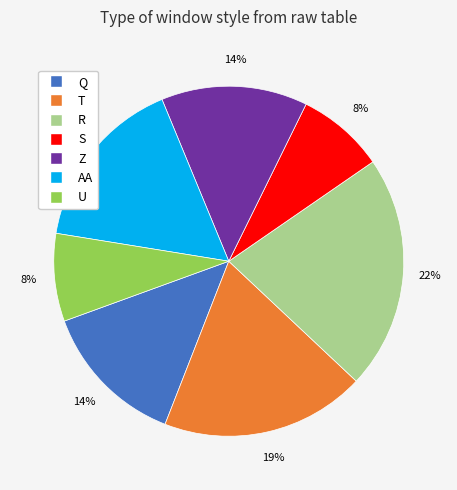

Count the number of slices in the pie.

7